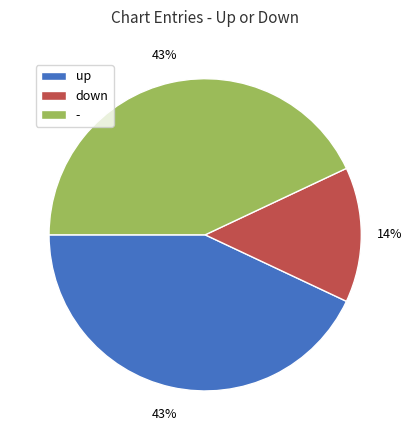

Is it true that - is 43% of the pie?

True